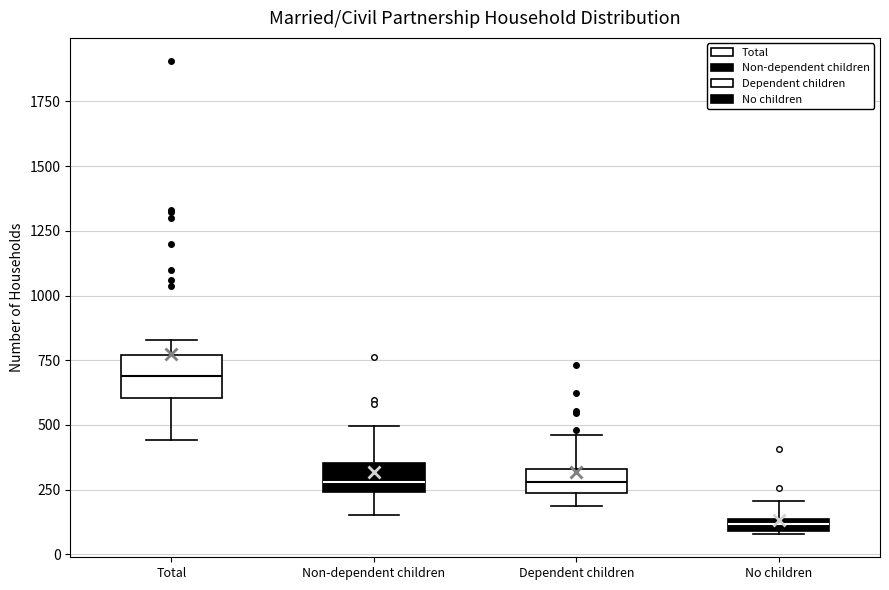

Comparing the boxes themselves (not the whiskers), which one is the tallest?

Total